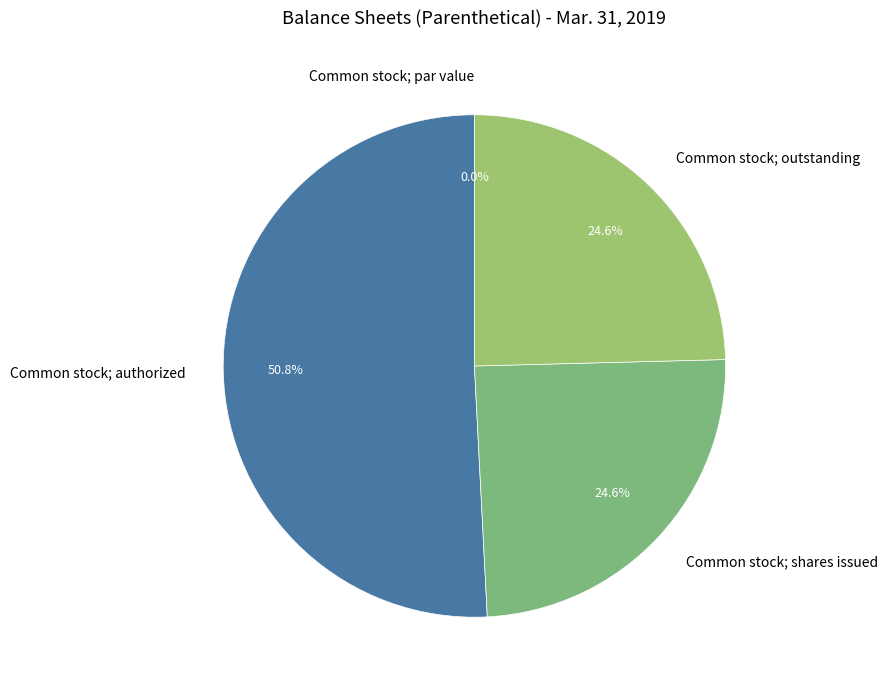

Which category has the biggest portion of the pie?

Common stock; authorized